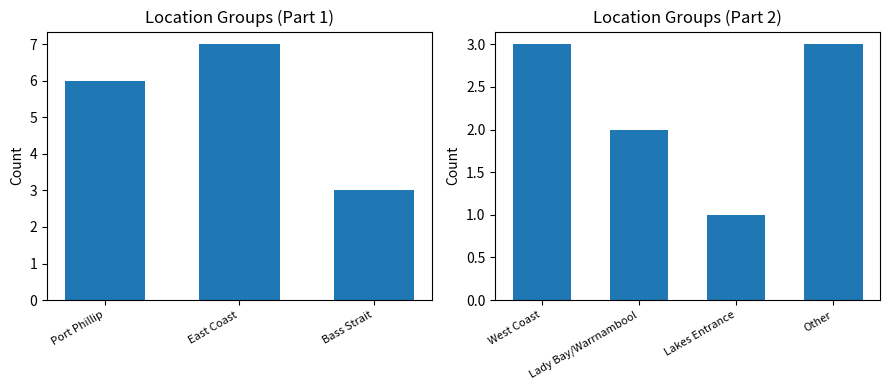

What is the value of the 4th bar from the left?

3